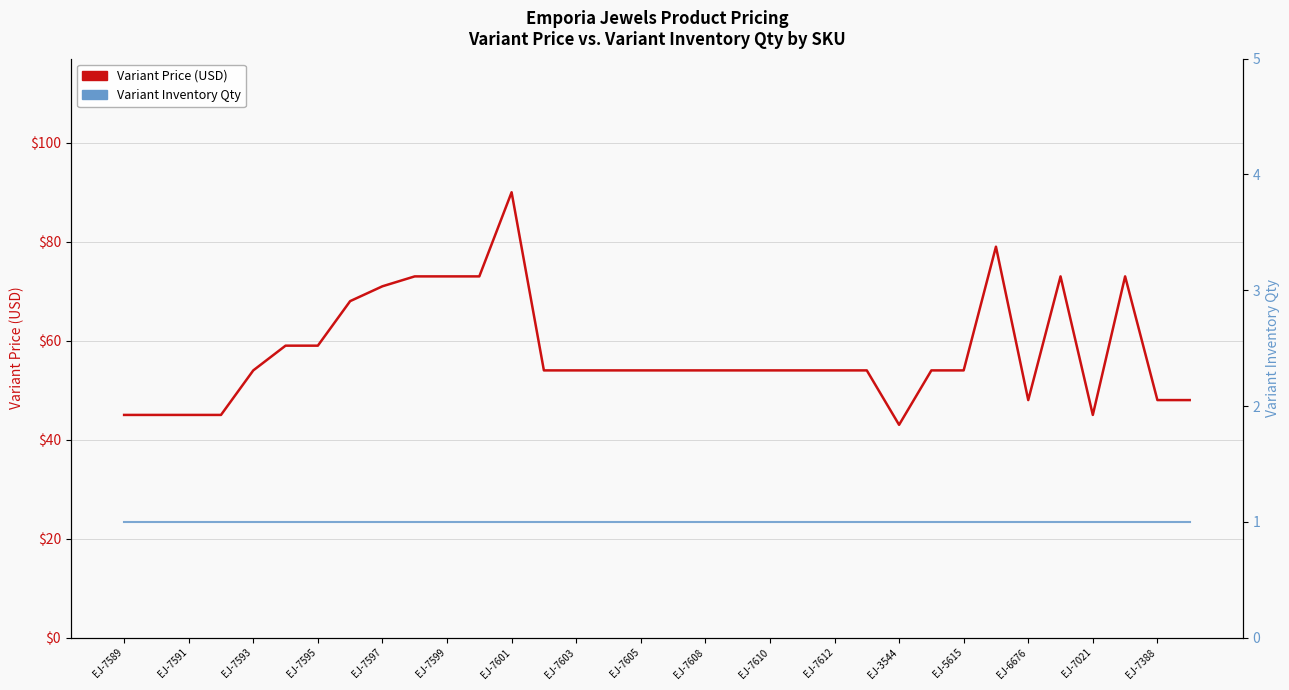

True or false: Variant Price and Variant Inventory Qty intersect in this chart.

False